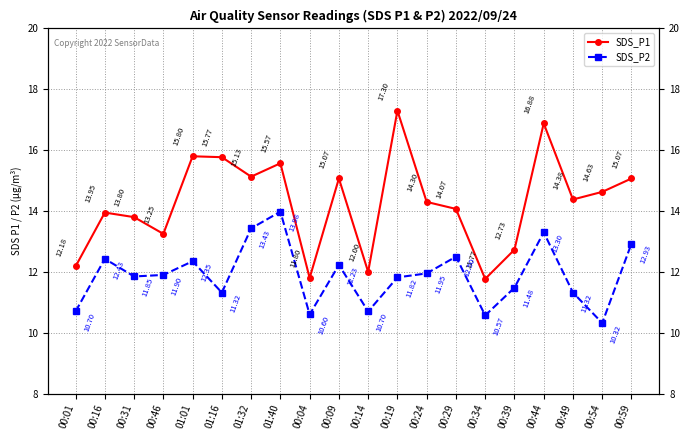

True or false: SDS_P1 and SDS_P2 intersect in this chart.

False